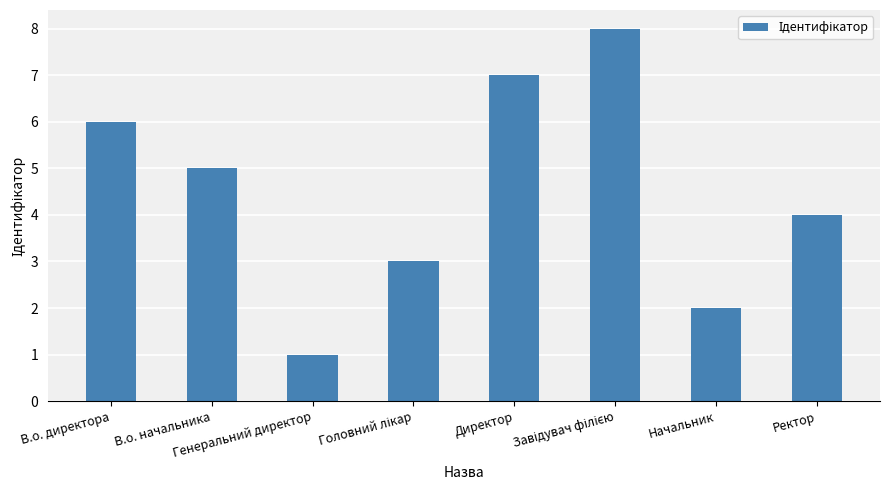

Count the number of data series in this chart.

1